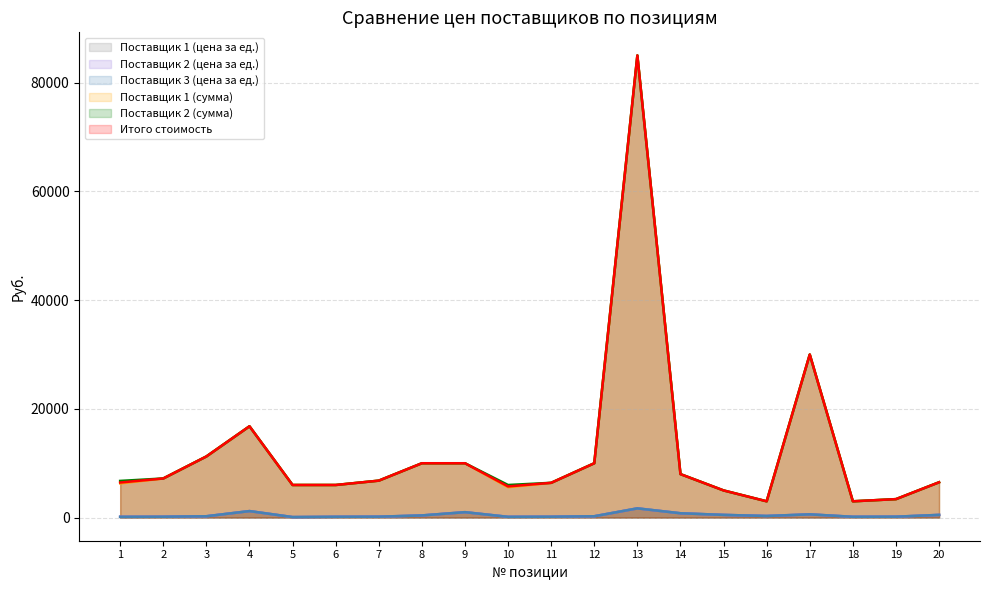

In Поставщик 3 (цена за ед.), how many points are higher than both neighbors (excluding endpoints)?

4